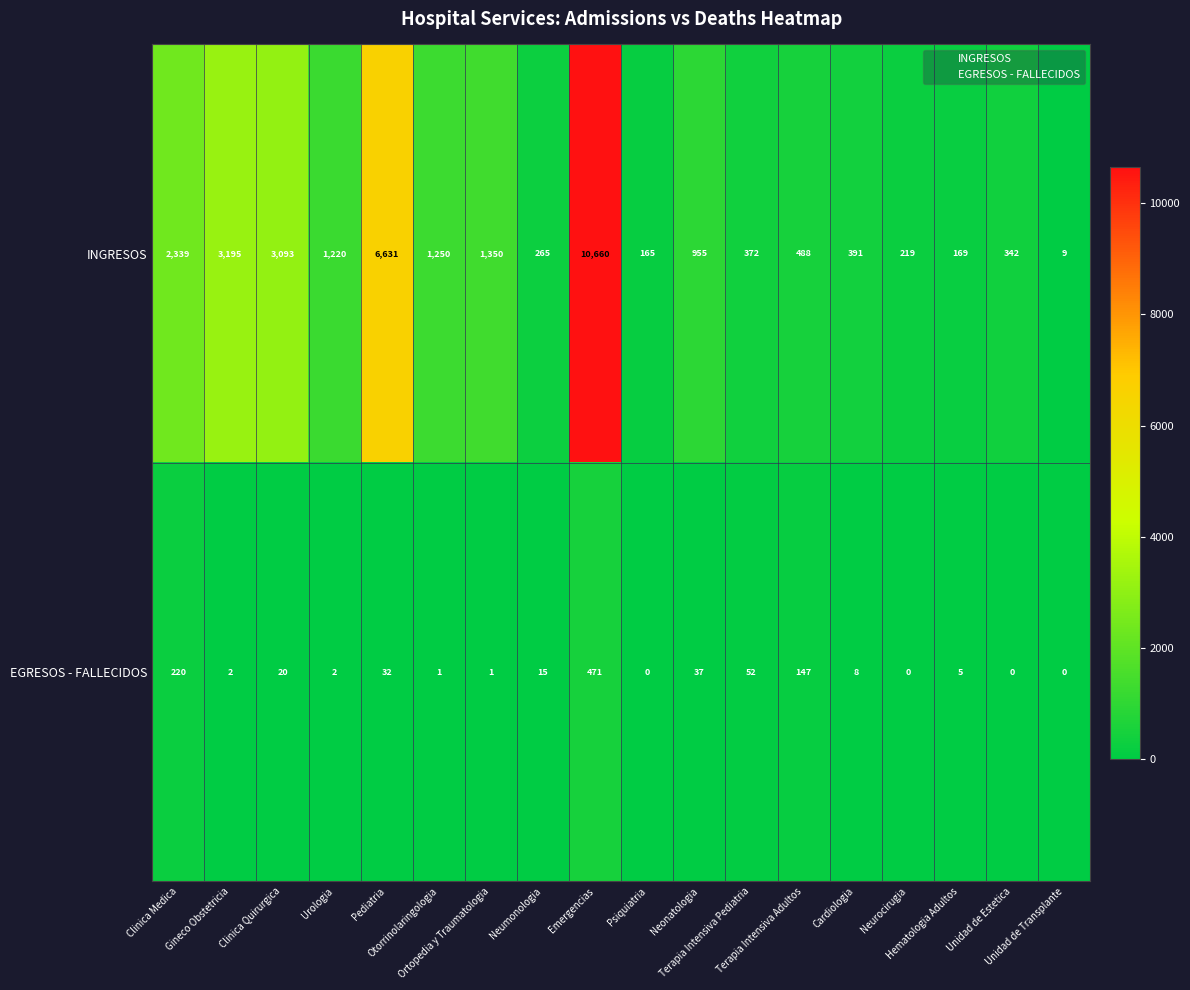

At which category does the chart reach its peak across all series?

Emergencias